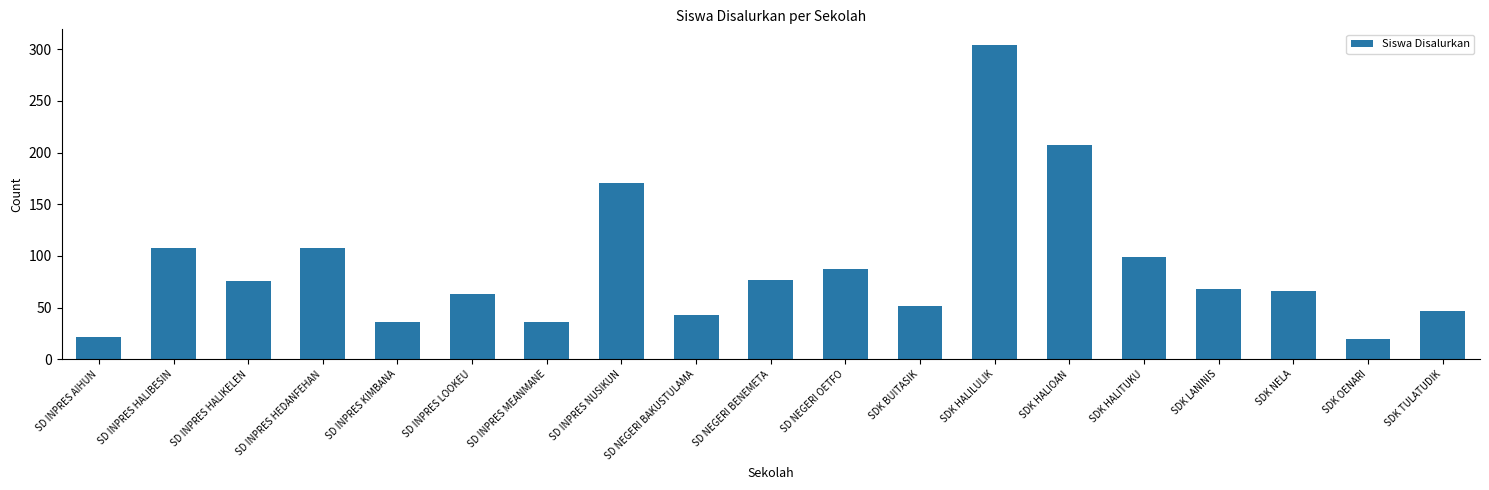

What position from the right is SD INPRES MEANMANE?

13